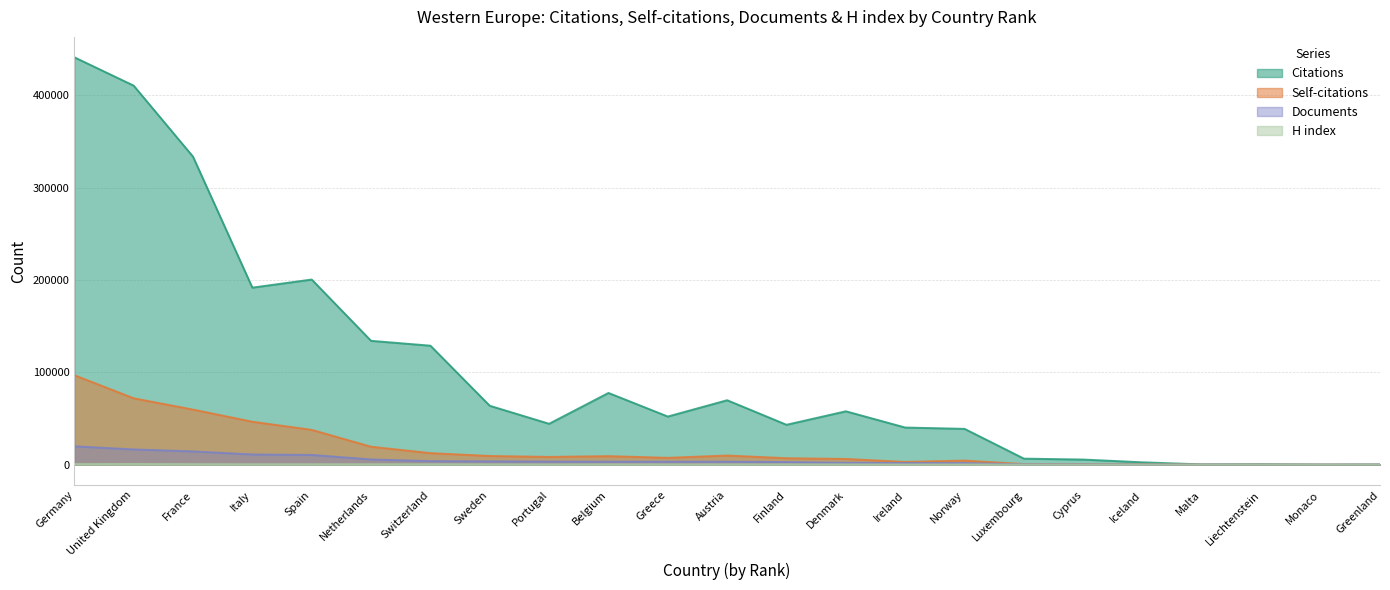

What is the difference between the second highest and minimum values in the Citations series?

410557